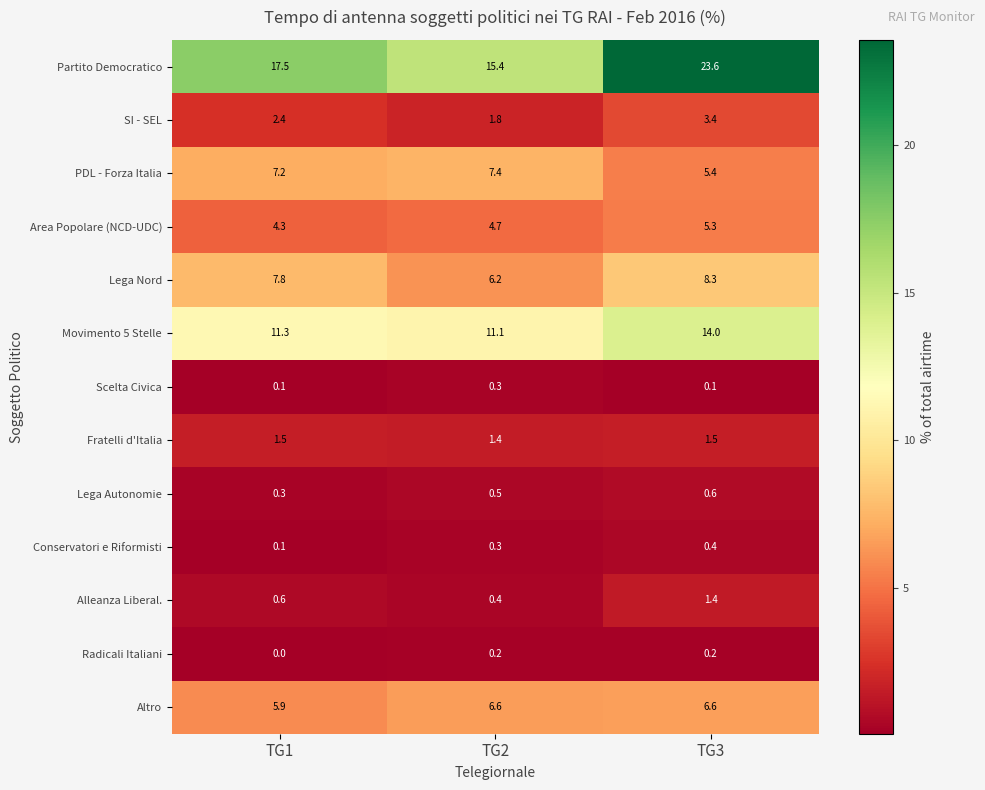

True or false: Altro has a value of 7.8 at TG1.

False